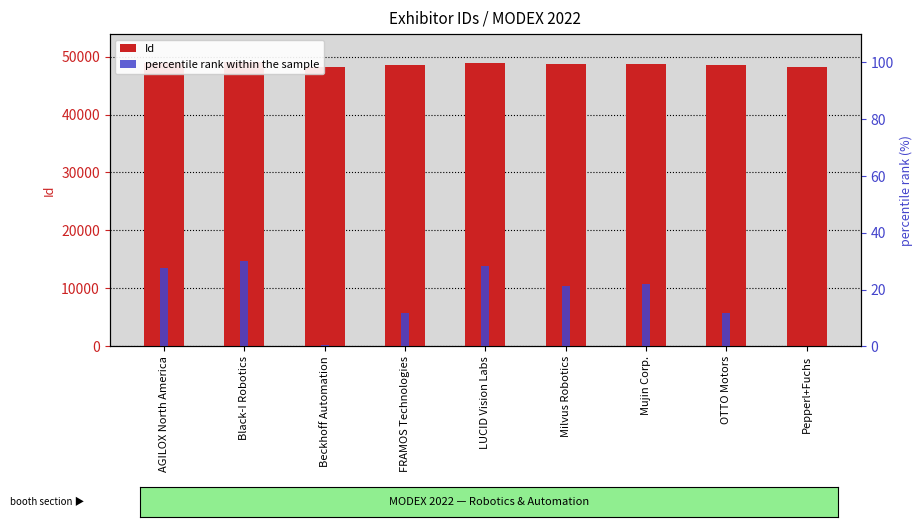

Reading left to right, extract all data points from this chart.

Id: 48916.0	48978.0	48243.0	48524.0	48937.0	48758.0	48777.0	48523.0	48235.0
percentile rank within the sample: 27.5	30.0	0.3	11.7	28.3	21.1	21.9	11.6	0.0